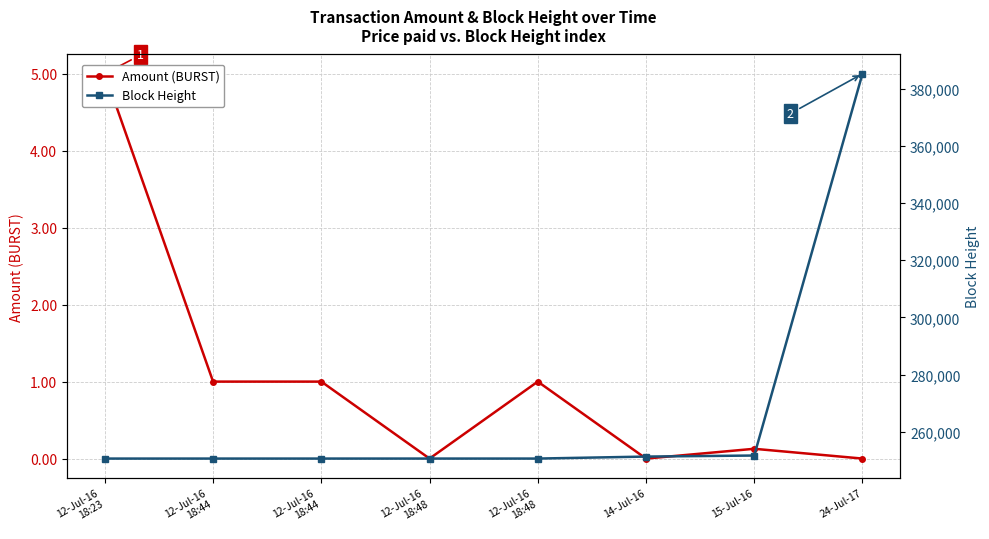

Rank the series by their average value, from lowest to highest.

Amount (BURST), Block Height